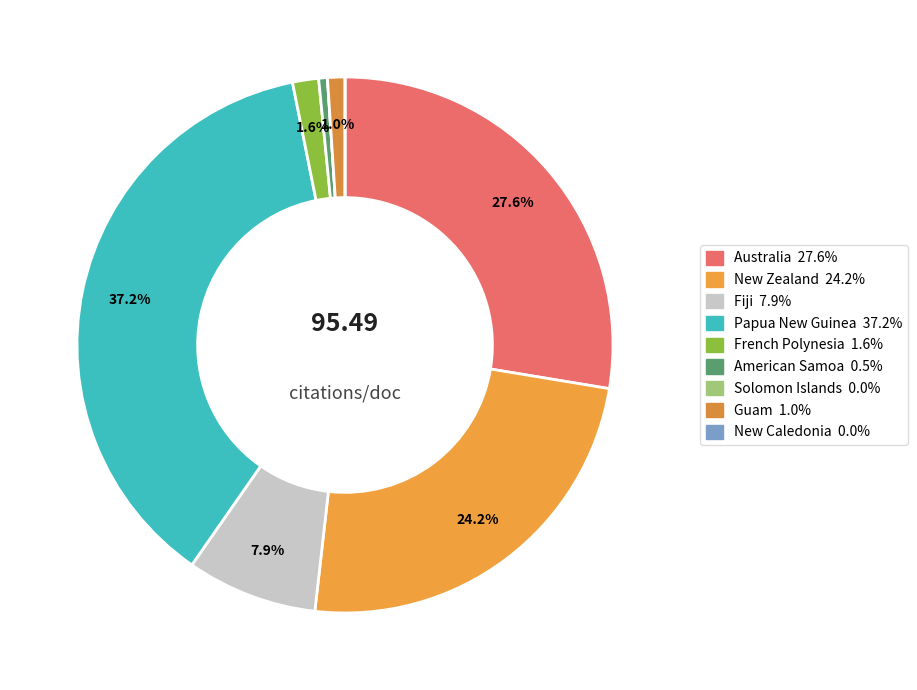

What percentage is the American Samoa slice, to the nearest percent?

1%